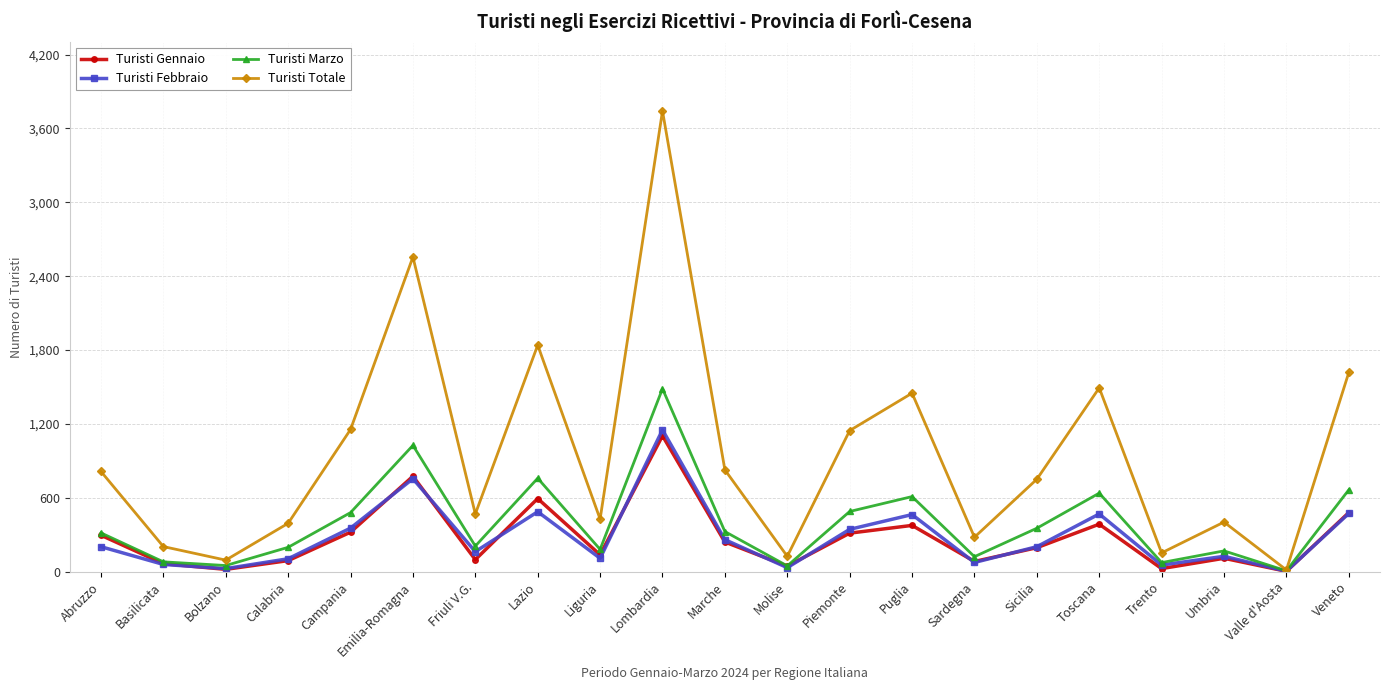

What is the maximum value for Turisti Totale?

3742